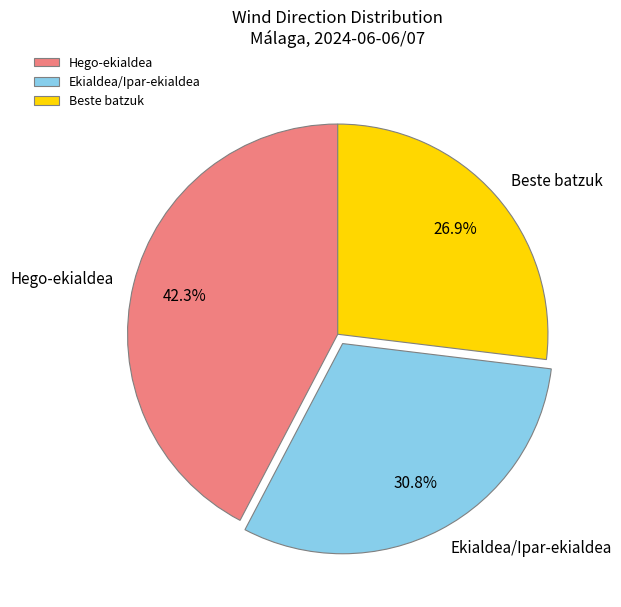

Does any single category account for the majority?

No